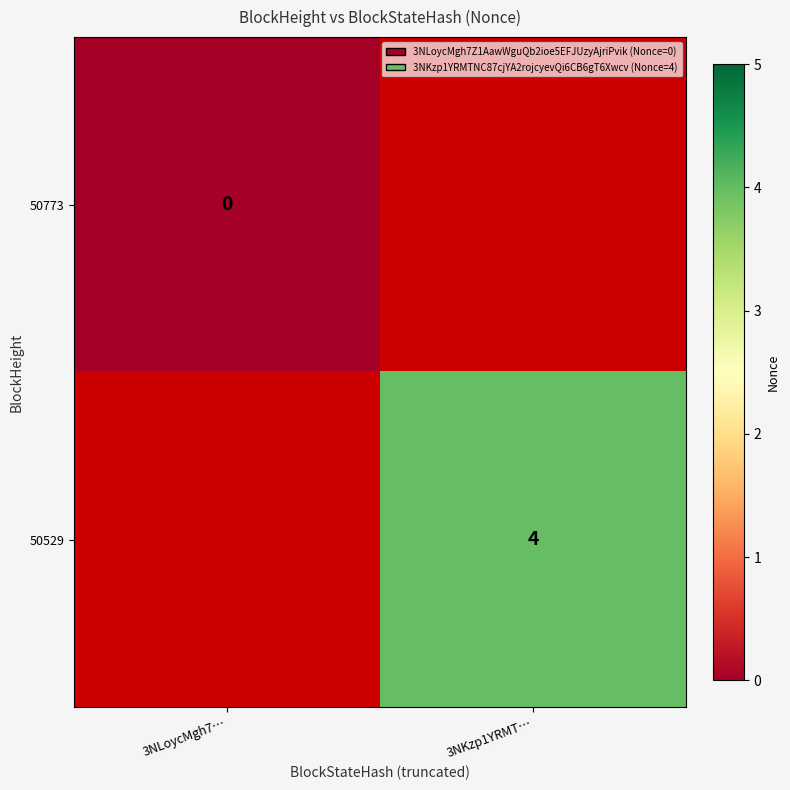

True or false: 50529 has a value of 7 at 3NKzp1YRMT….

False